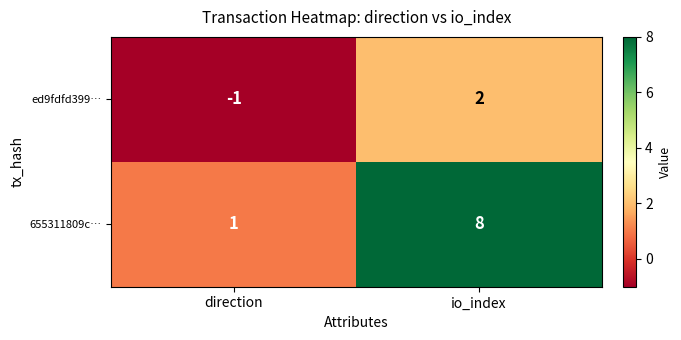

True or false: 655311809c… has a value of 8 at io_index.

True